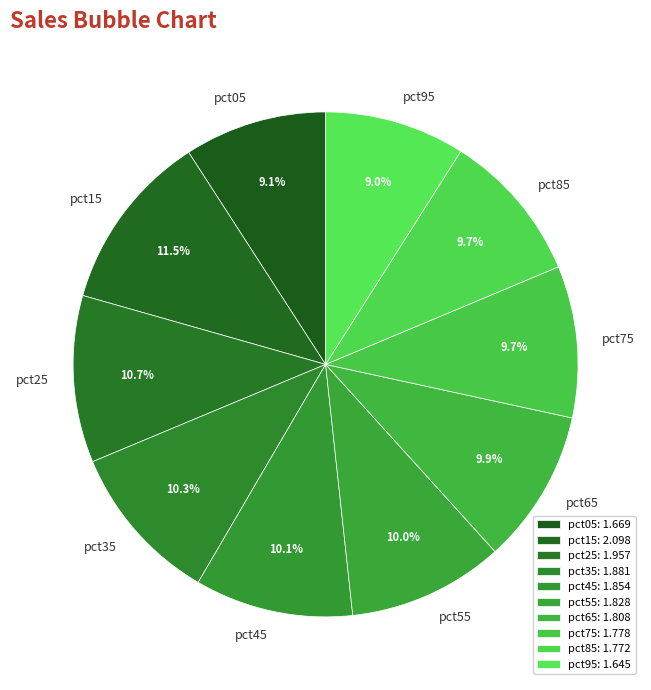

Which slice is the largest?

pct15